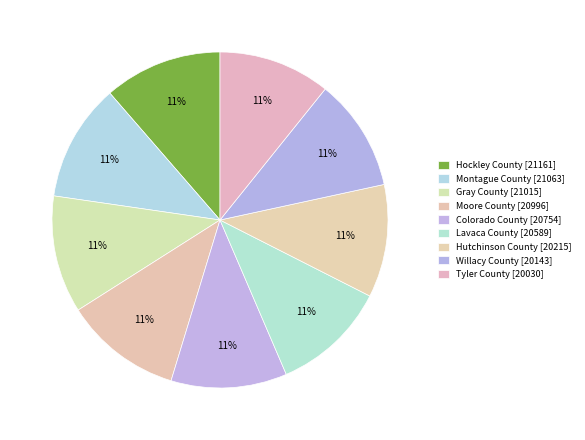

What percentage is the Montague County slice, to the nearest percent?

11%